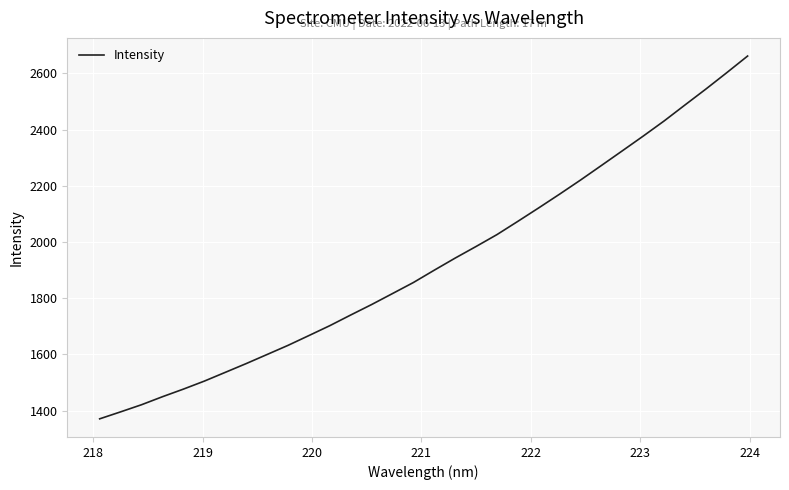

What is the difference between the maximum and minimum values?

1291.1